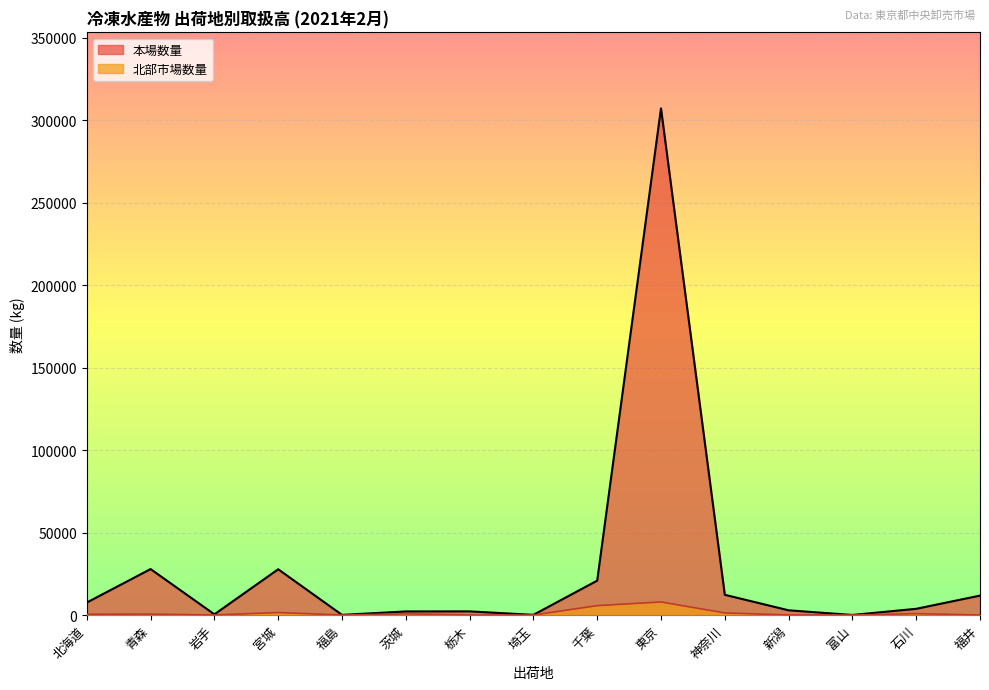

At which category does 本場数量 reach its first local peak?

青森